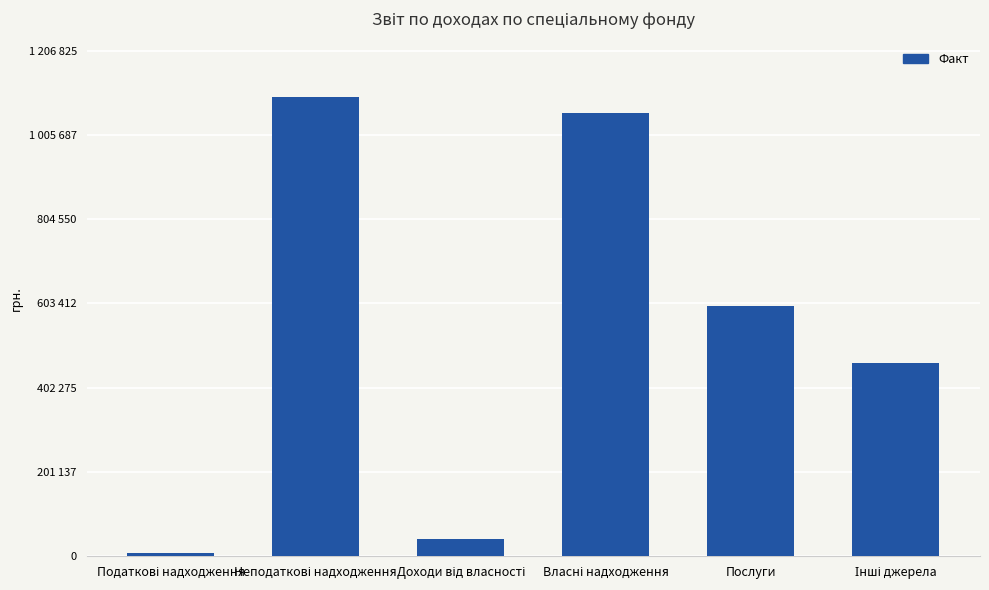

List the labels in order of value, smallest first.

Податкові надходження, Доходи від власності, Інші джерела, Послуги, Власні надходження, Неподаткові надходження